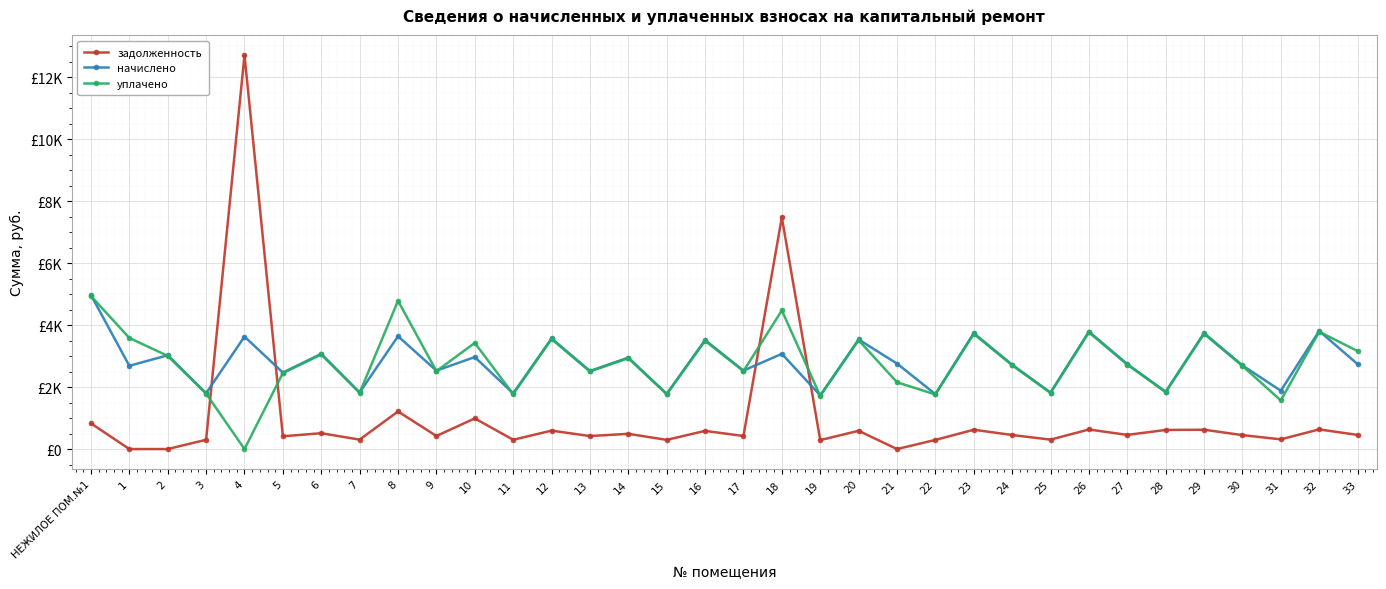

Does the chart have visible grid lines?

Yes